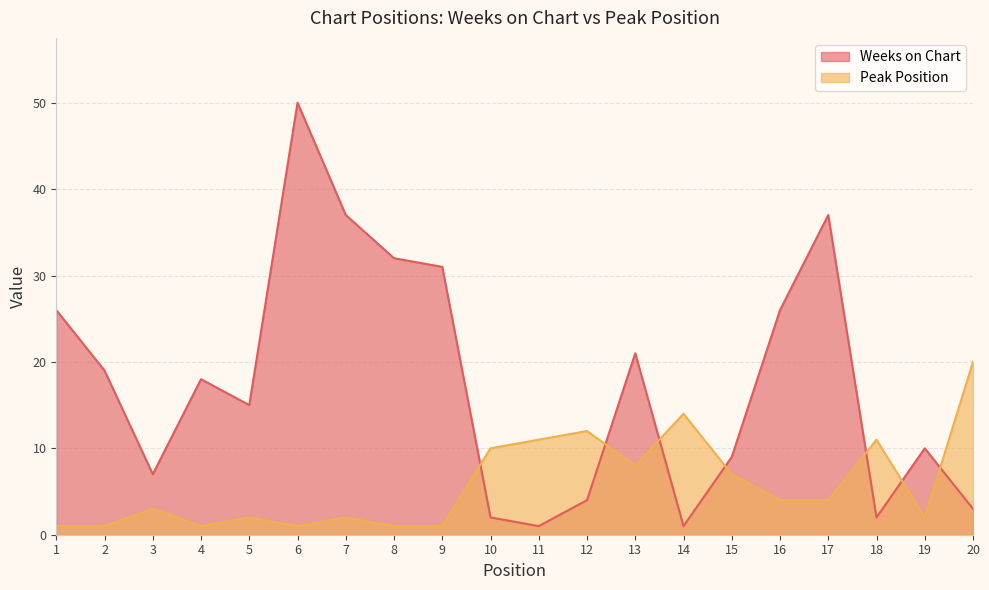

True or false: Peak Position and Weeks on Chart cross at least once.

True